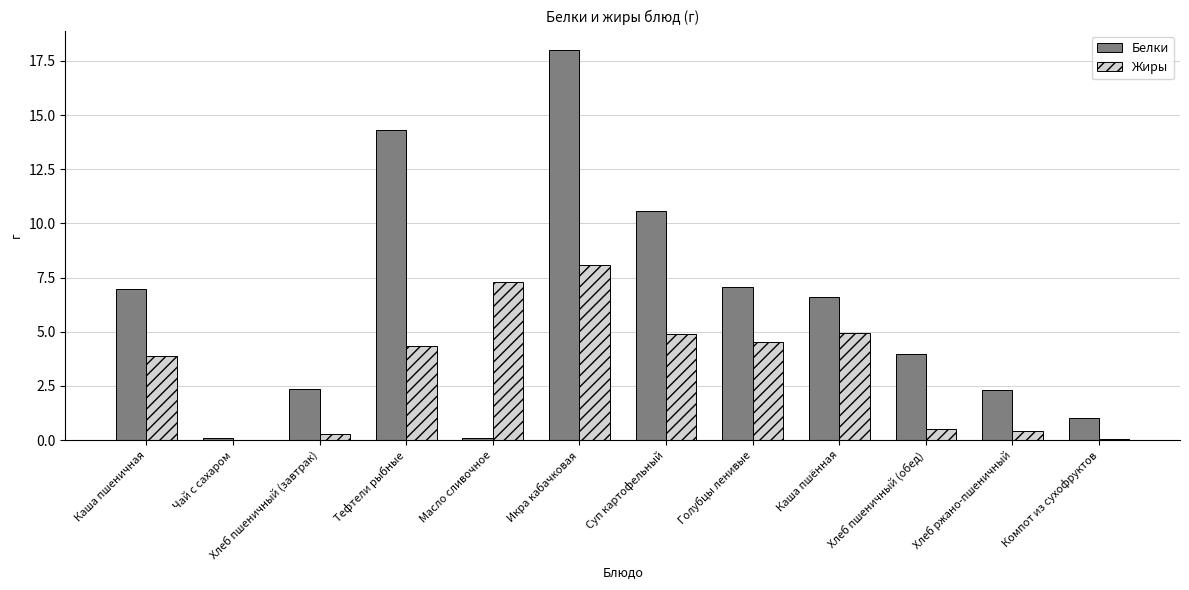

Read the Жиры value at Компот из сухофруктов.

0.1